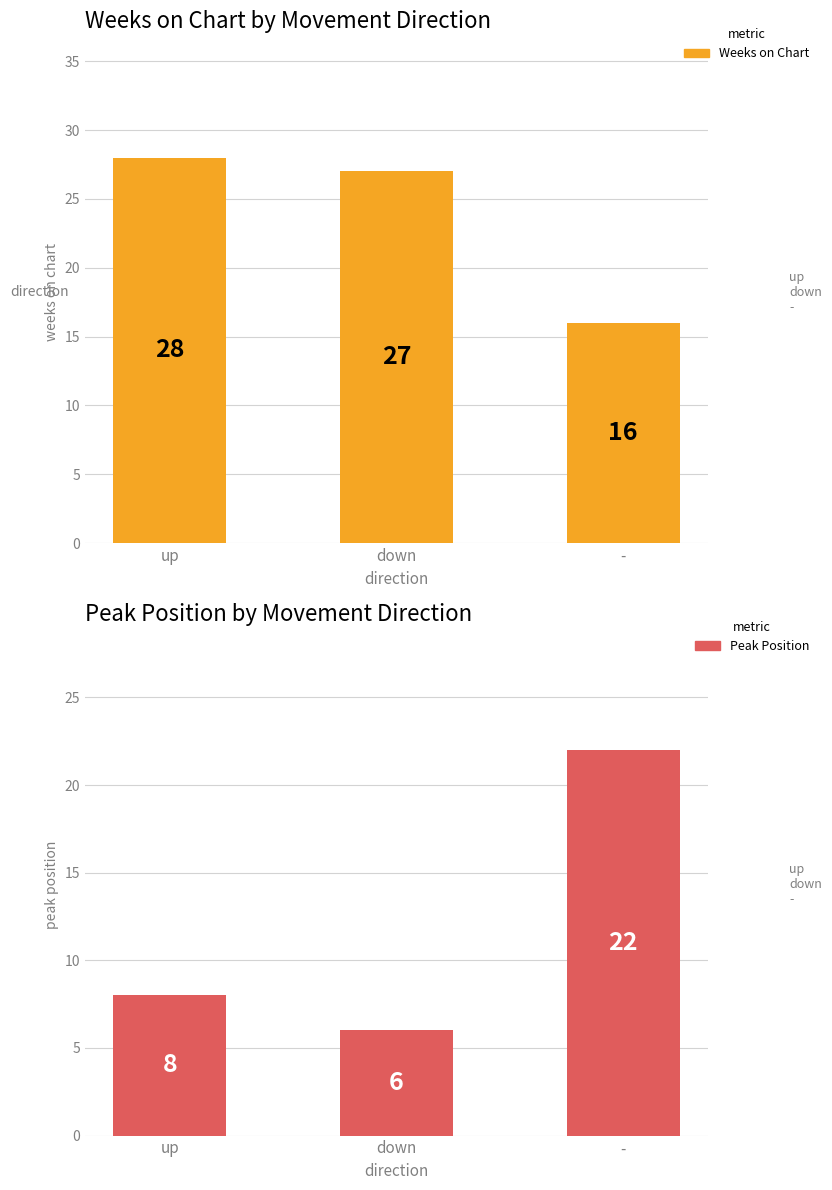

Does the chart contain any negative values?

No